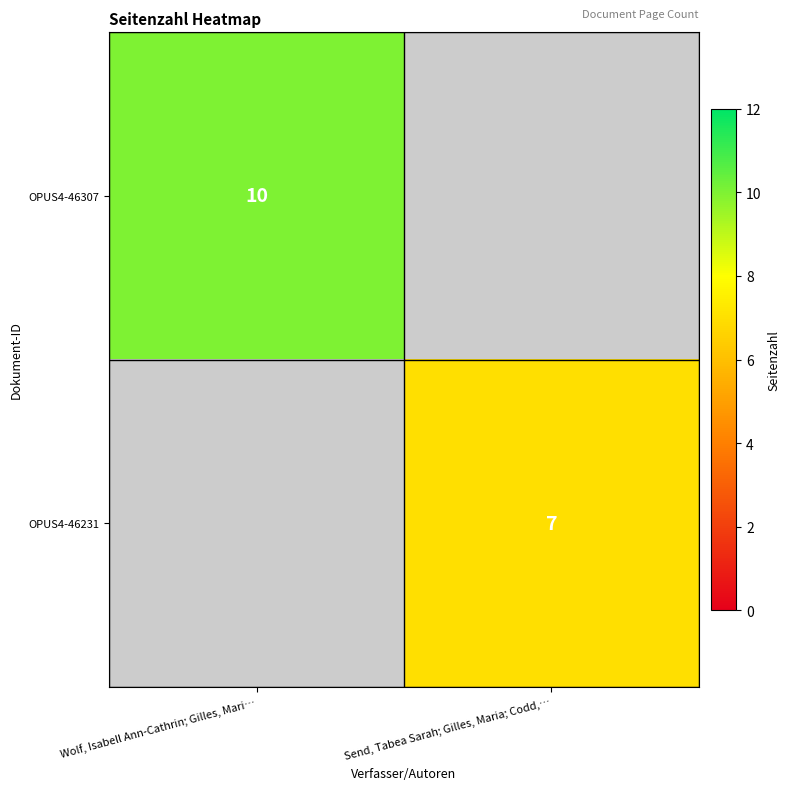

What is the spread (max minus min) of values at Wolf, Isabell Ann-Cathrin; Gilles, Mari…?

10